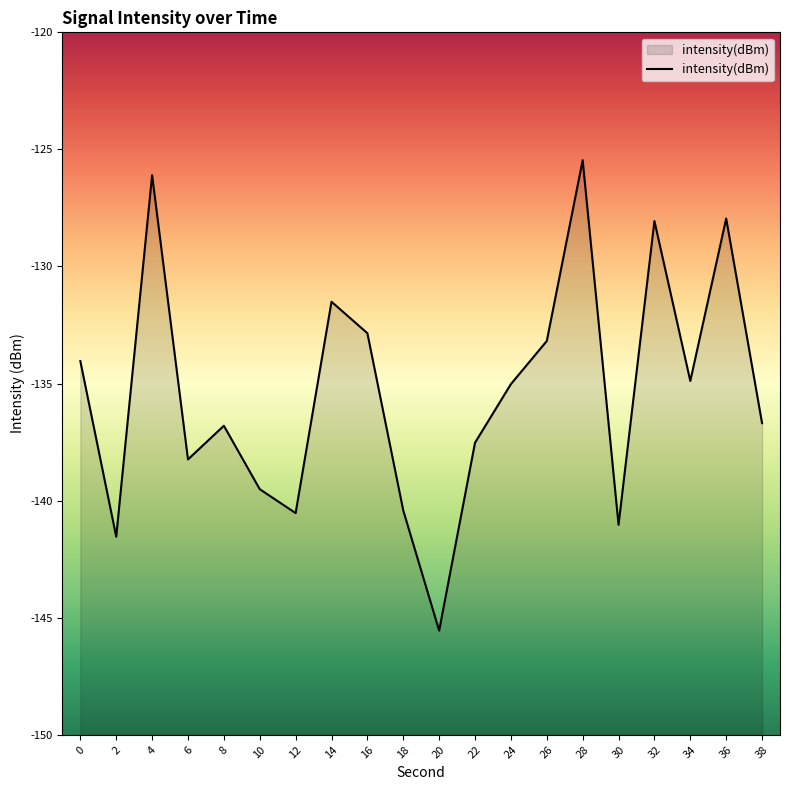

List the labels in order of value, largest first.

28, 4, 36, 32, 14, 16, 26, 0, 34, 24, 38, 8, 22, 6, 10, 18, 12, 30, 2, 20